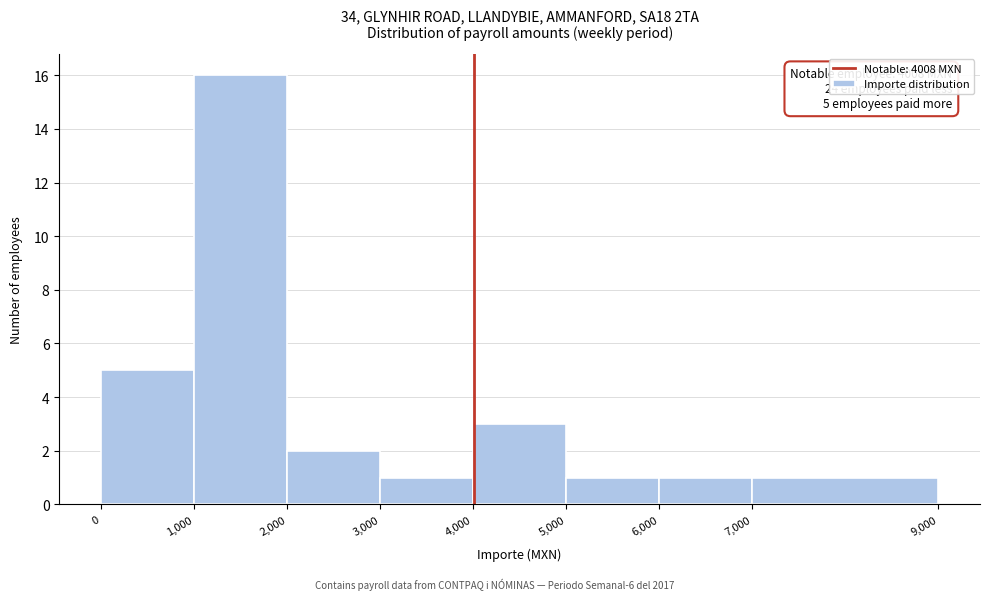

Which range on the x-axis has the tallest bar?

1,000 to 2,000